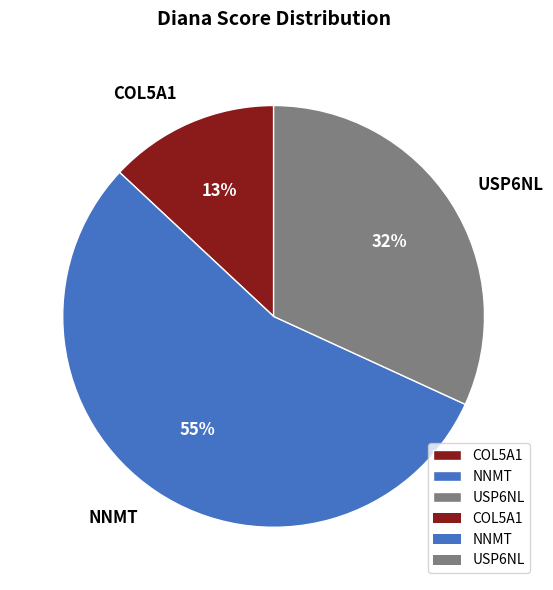

Is the sum of USP6NL and NNMT greater than half?

Yes